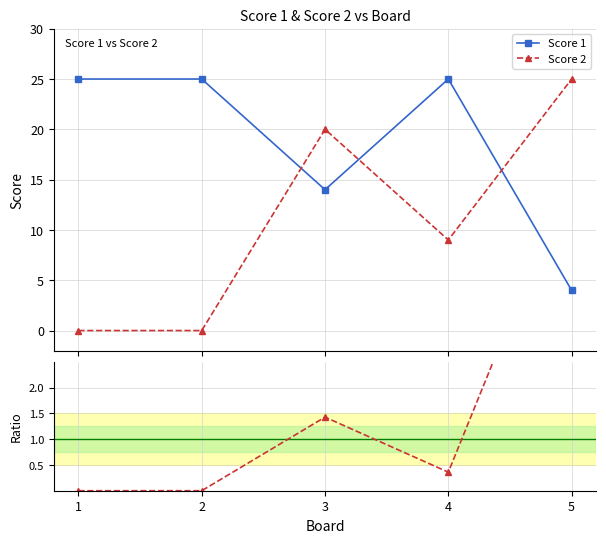

How many intersections are there between Score 2 / Score 1 and Score 1?

1